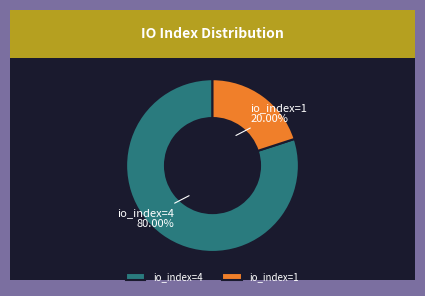

Does io_index=4 represent more than half of the total?

Yes